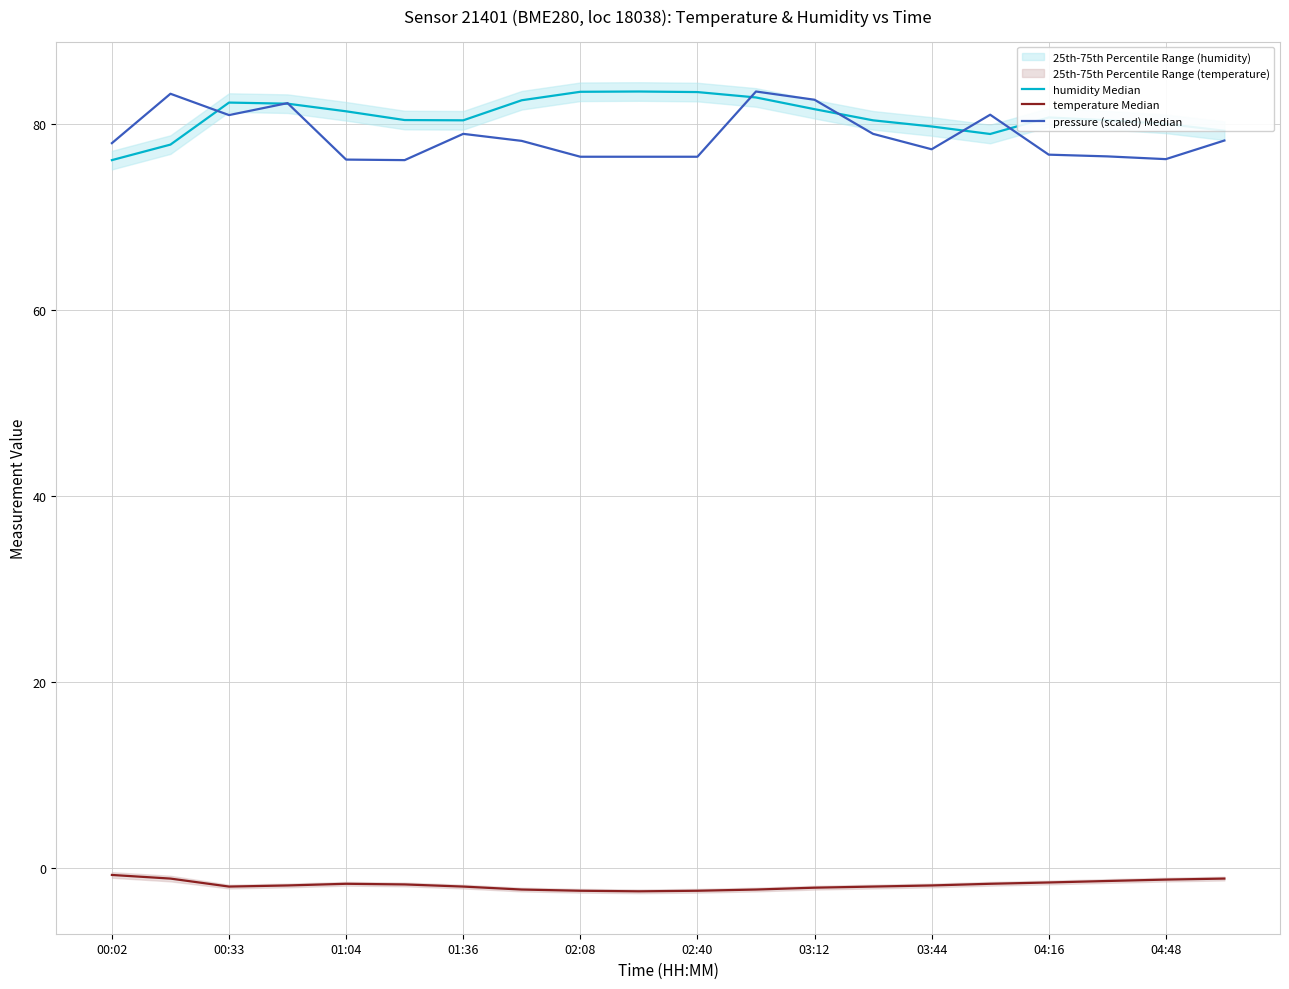

The temperature Median series shows -1.0 at 03:12. True or false?

False